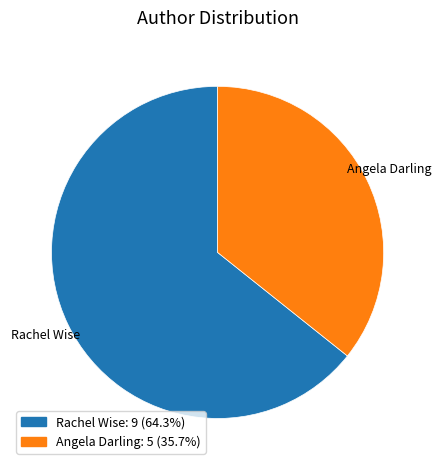

Is there any slice that represents more than half of the pie?

Yes